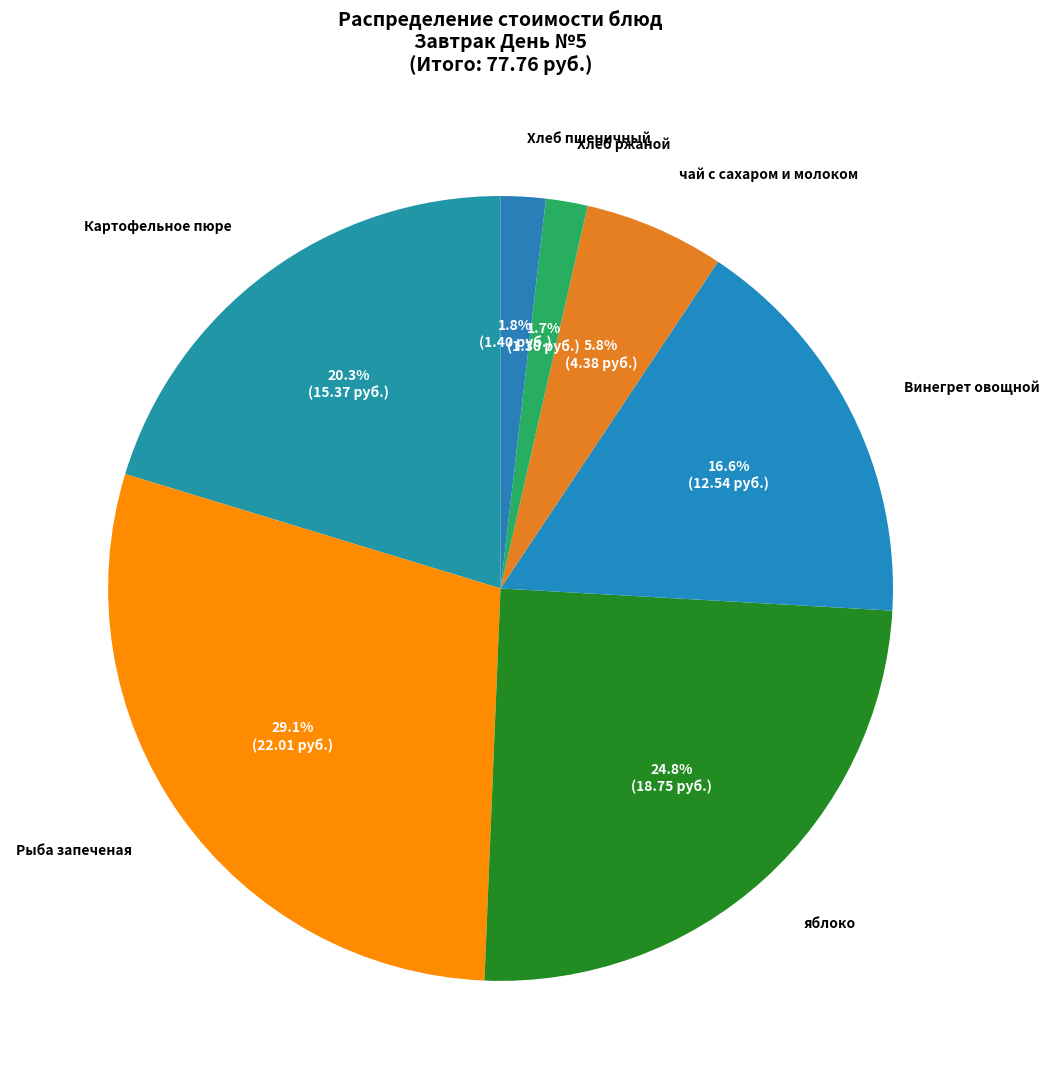

What percentage is NOT represented by Картофельное пюре?

79.7%